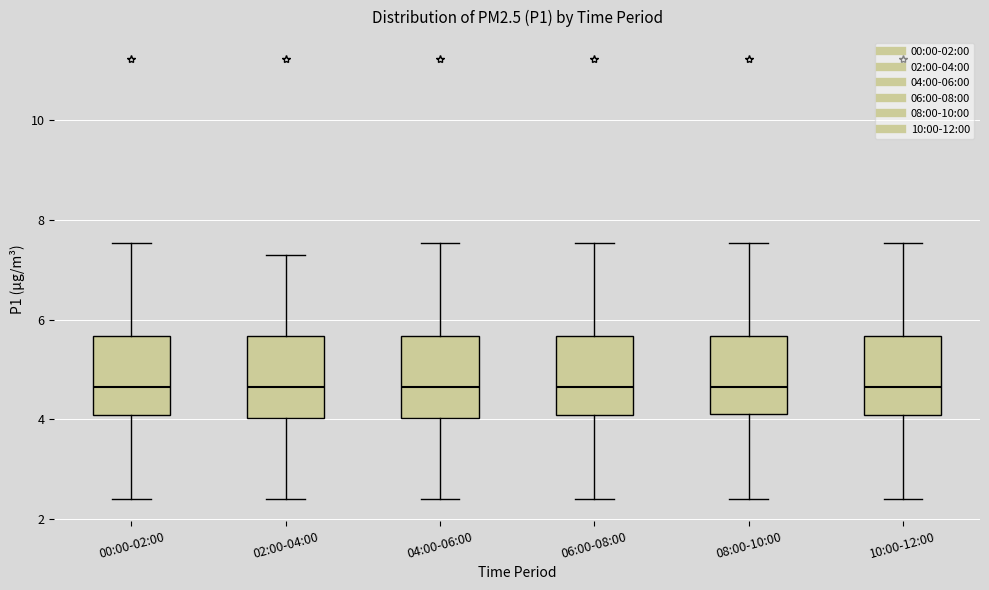

Where does the upper whisker of the box for 06:00-08:00 end on the y-axis? The values are not printed on the chart, so give them approximately, as read against the axis.

7.6